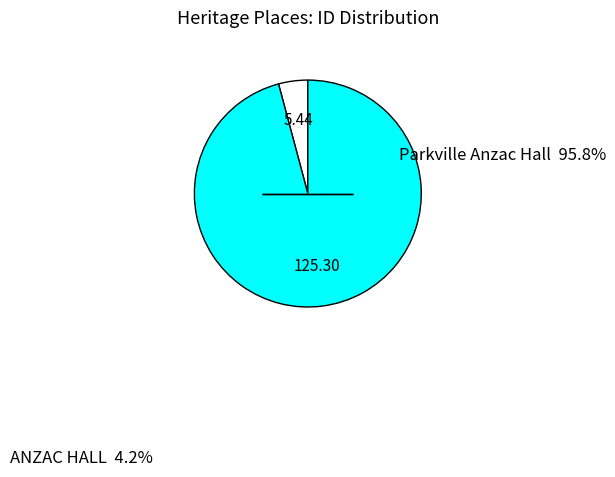

Is there any slice that represents more than half of the pie?

Yes